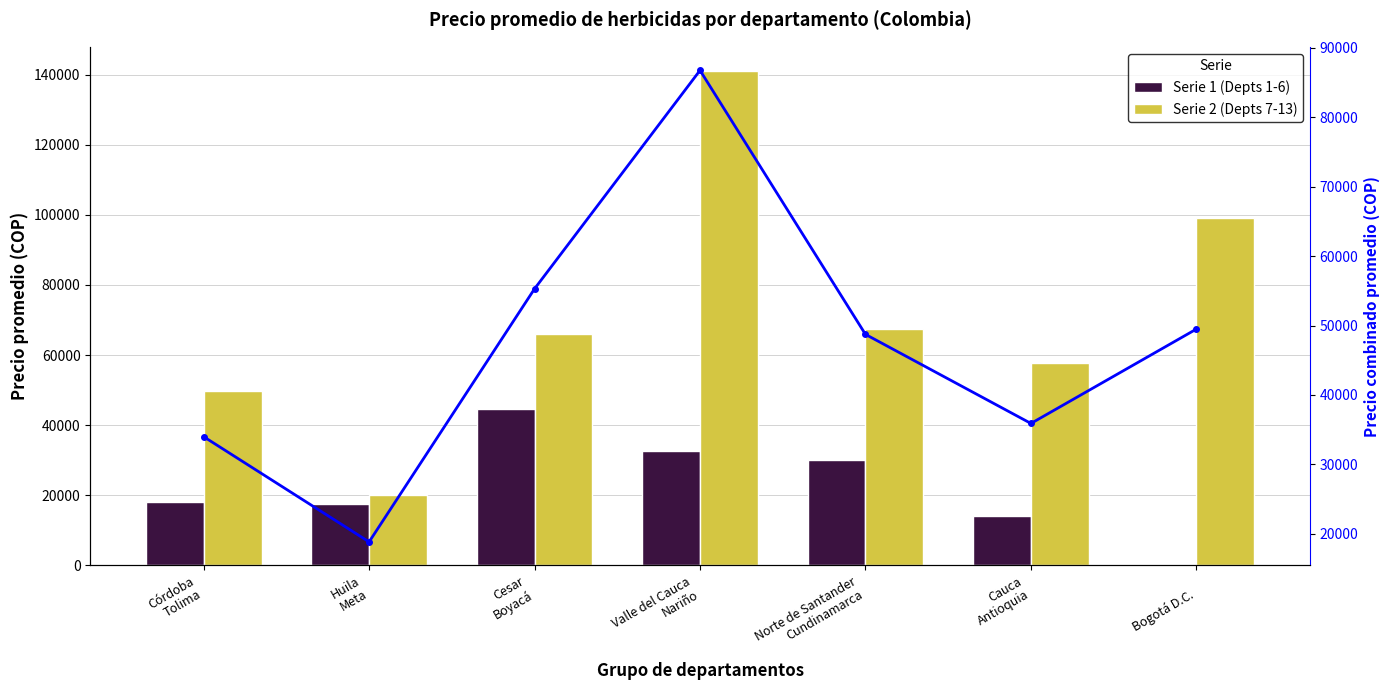

Count the number of categories in the chart.

7